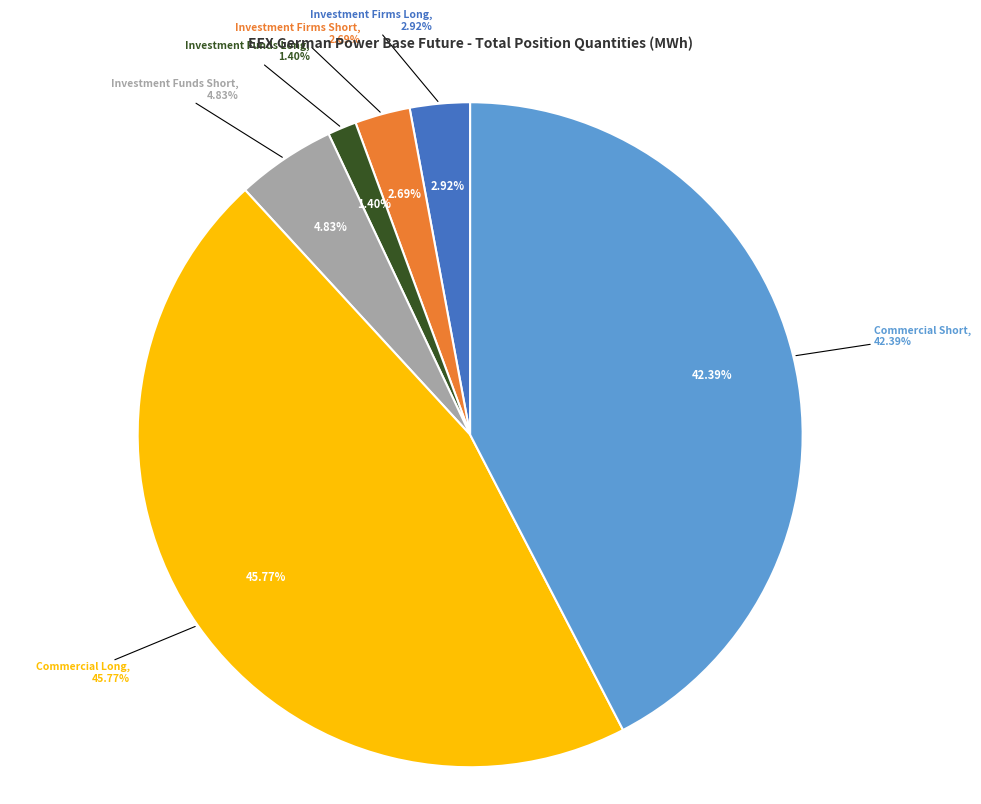

True or false: Investment Firms Short accounts for 3% of the total.

True